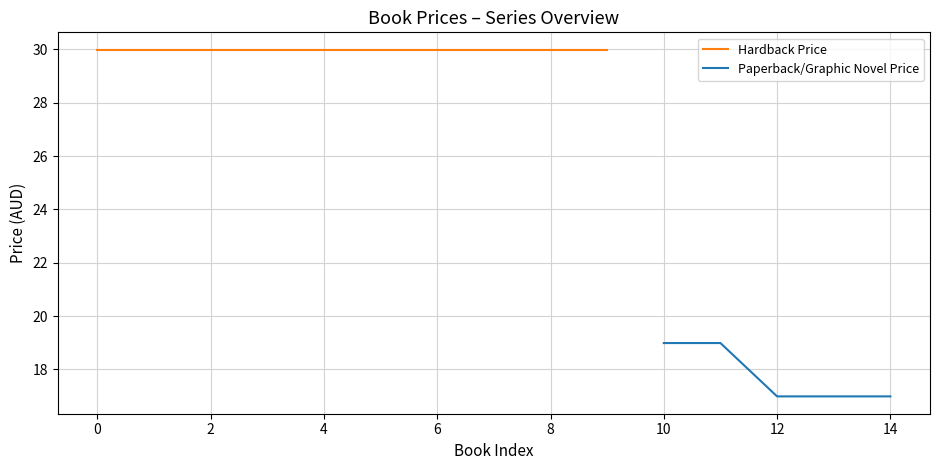

What is the minimum value shown in the chart?

17.0